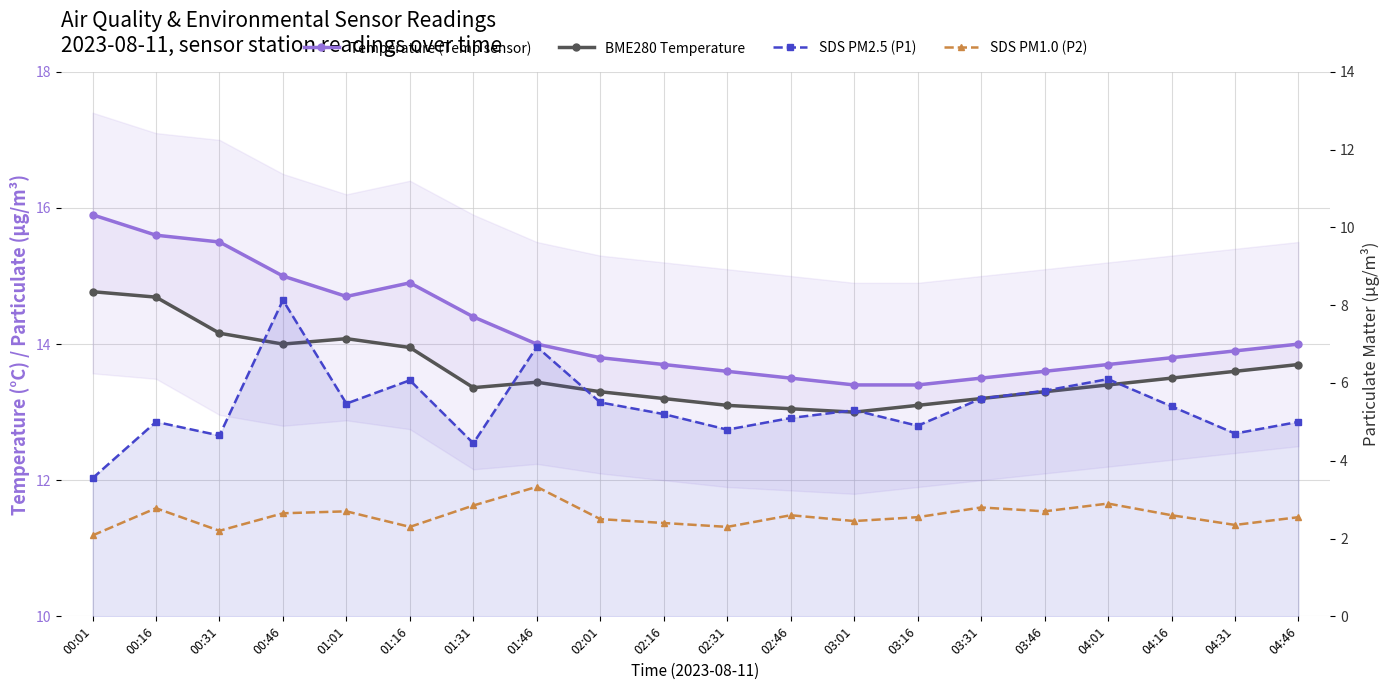

Reading left to right, what are all the values shown in this chart?

Temperature (Temp sensor): 15.9	15.6	15.5	15.0	14.7	14.9	14.4	14.0	13.8	13.7	13.6	13.5	13.4	13.4	13.5	13.6	13.7	13.8	13.9	14.0
BME280 Temperature: 14.8	14.7	14.2	14.0	14.1	13.9	13.4	13.4	13.3	13.2	13.1	13.1	13.0	13.1	13.2	13.3	13.4	13.5	13.6	13.7
SDS PM2.5 (P1): 3.5	5.0	4.7	8.1	5.5	6.1	4.5	6.9	5.5	5.2	4.8	5.1	5.3	4.9	5.6	5.8	6.1	5.4	4.7	5.0
SDS PM1.0 (P2): 2.1	2.8	2.2	2.6	2.7	2.3	2.9	3.3	2.5	2.4	2.3	2.6	2.5	2.5	2.8	2.7	2.9	2.6	2.4	2.5